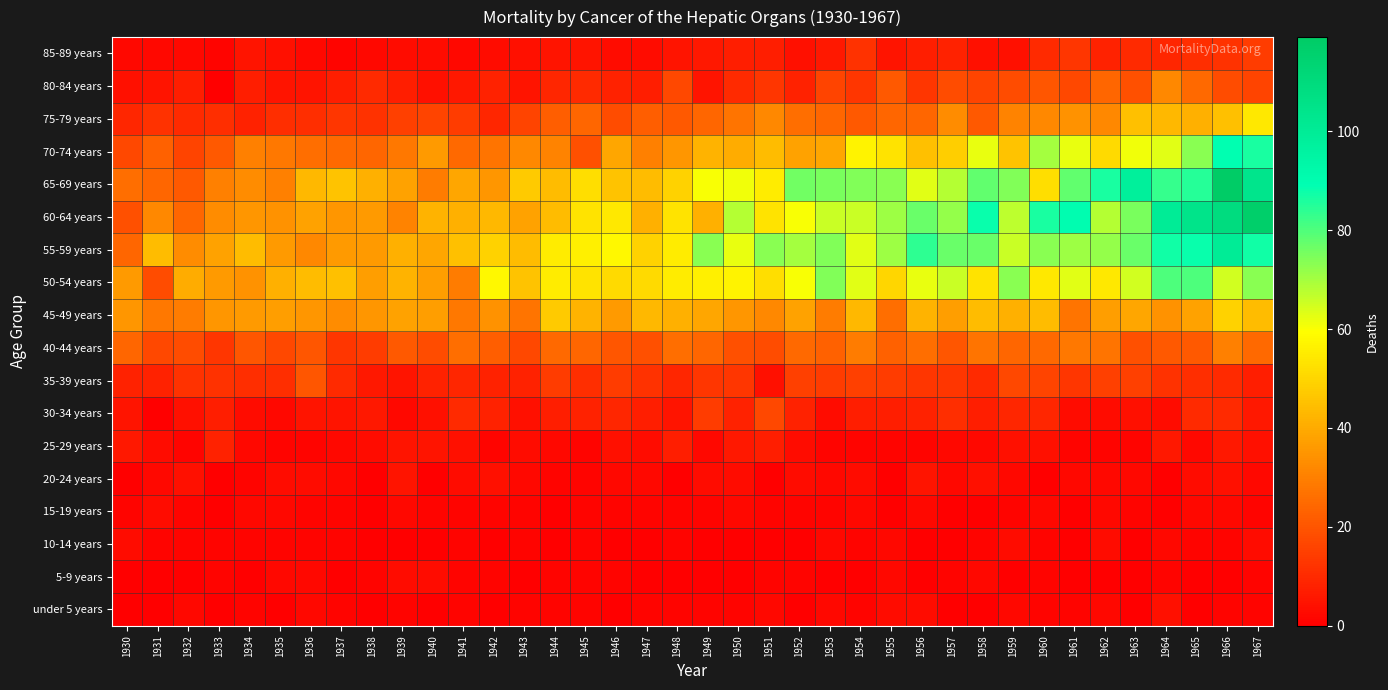

Which has a higher value, 1931 or 1948?

1948